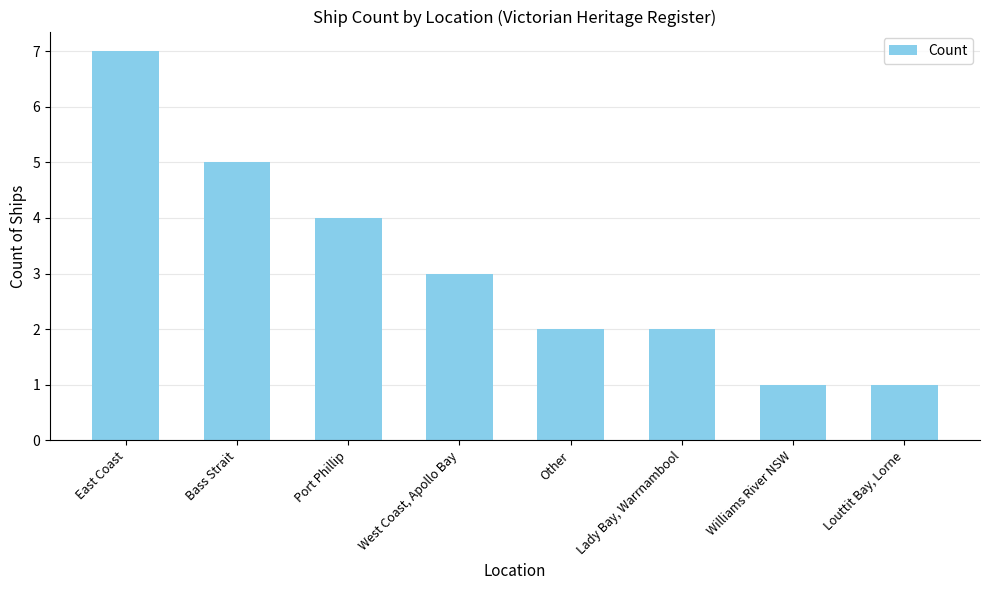

Between Bass Strait and East Coast, which is larger?

East Coast